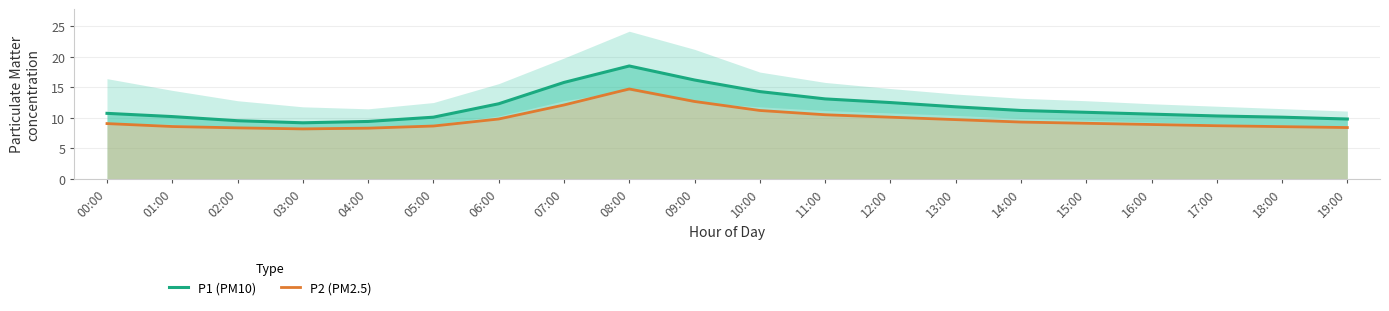

What is the smallest value displayed?

8.2